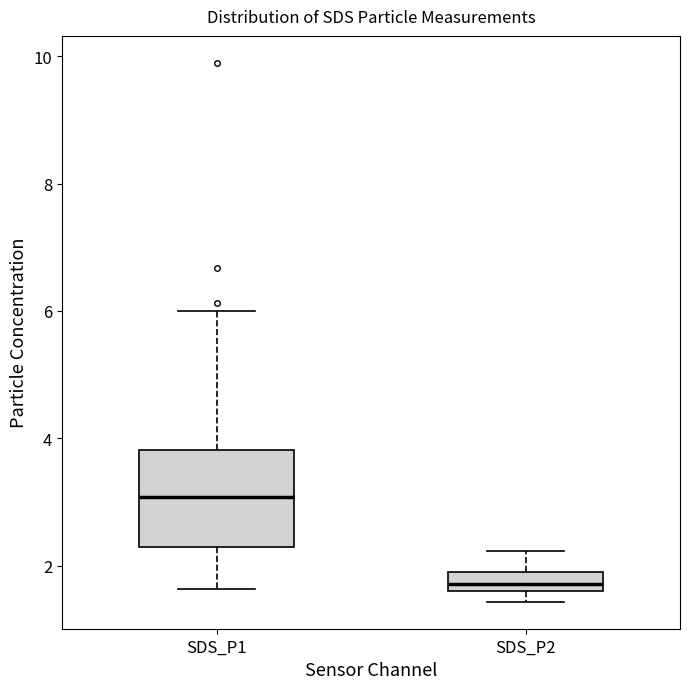

Where does the lower whisker of the box for SDS_P1 end on the y-axis? The values are not printed on the chart, so give them approximately, as read against the axis.

1.6